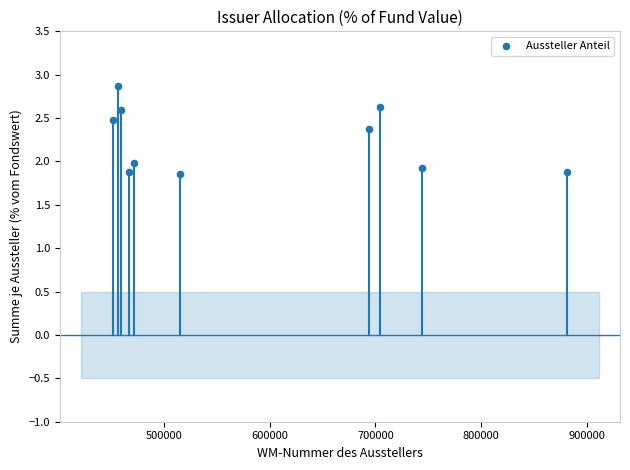

What is the average X value?

584530.3